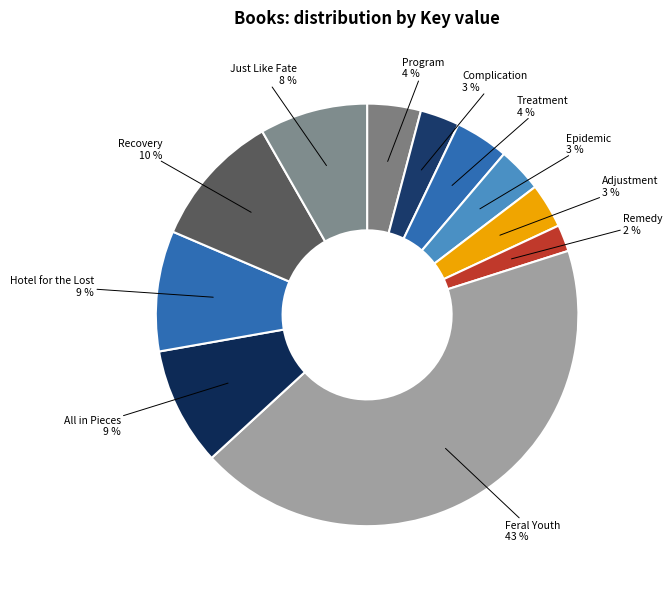

How many segments does this pie chart have?

11